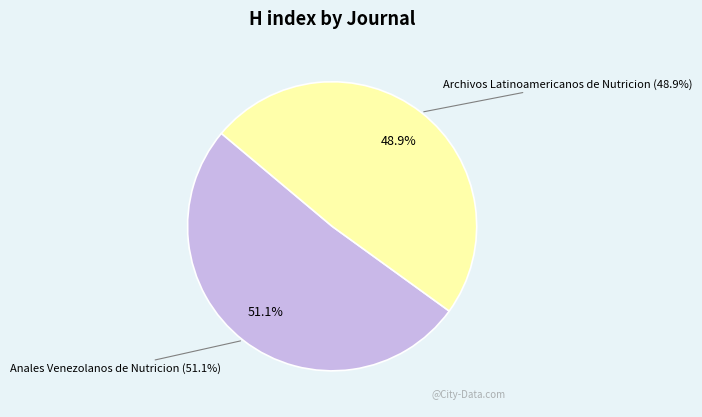

Rank the categories by value from lowest to highest.

Archivos Latinoamericanos de Nutricion, Anales Venezolanos de Nutricion